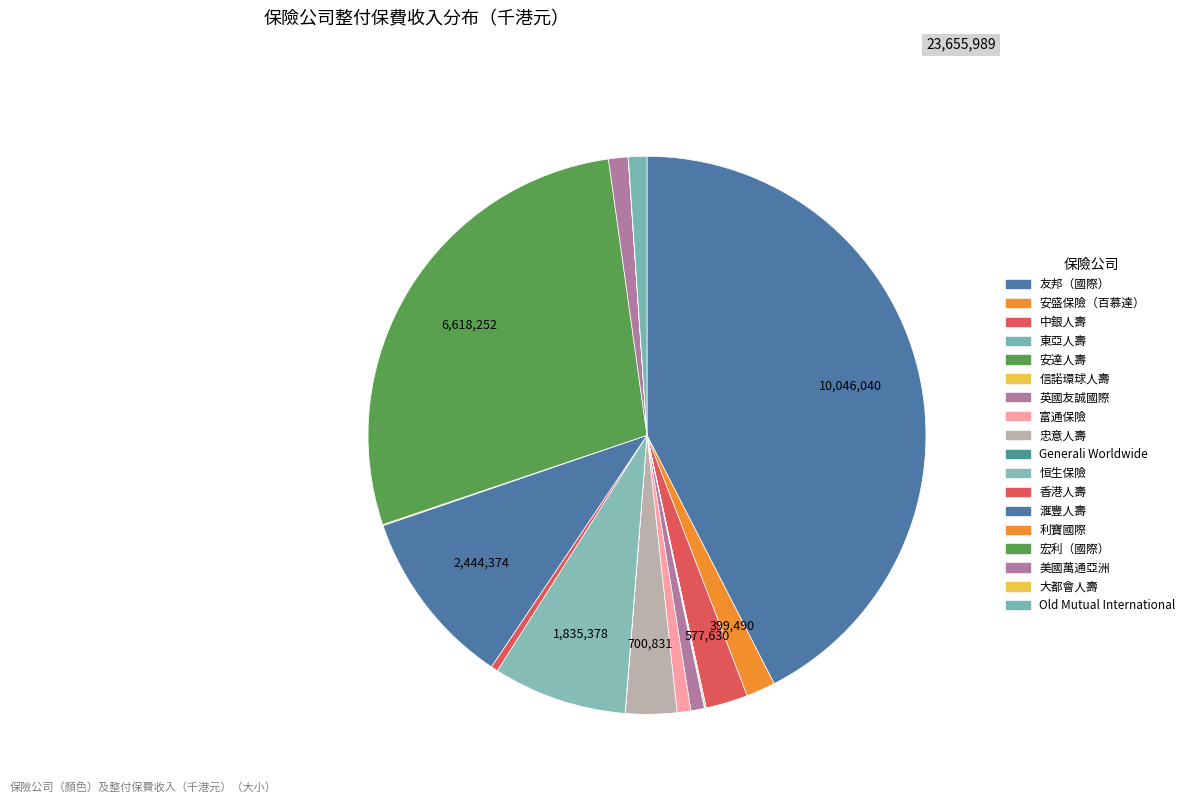

Which category has the biggest portion of the pie?

友邦（國際）